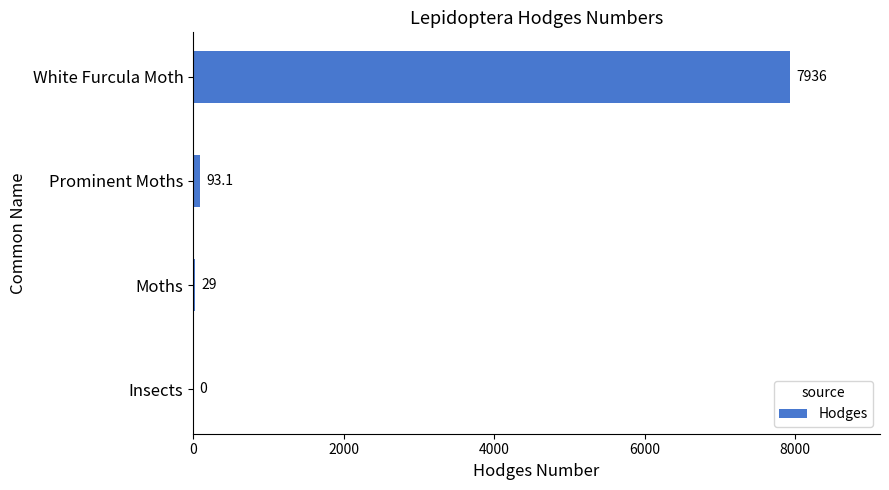

At which label is the value closest to 3968?

Prominent Moths